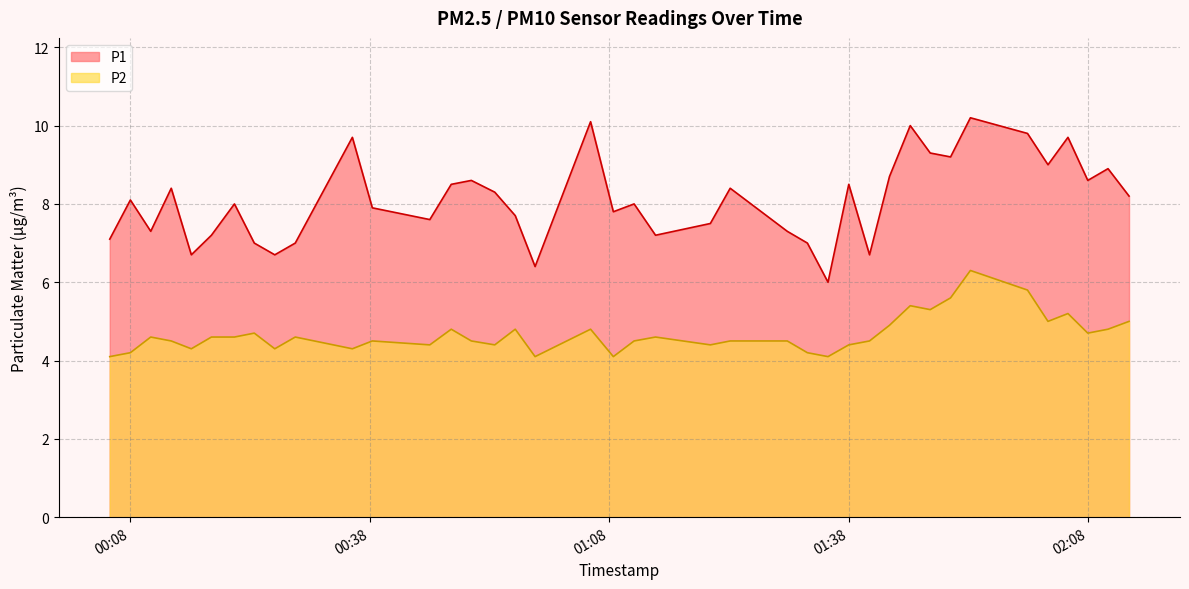

True or false: P2 has more than 0 points higher than both neighbors.

True